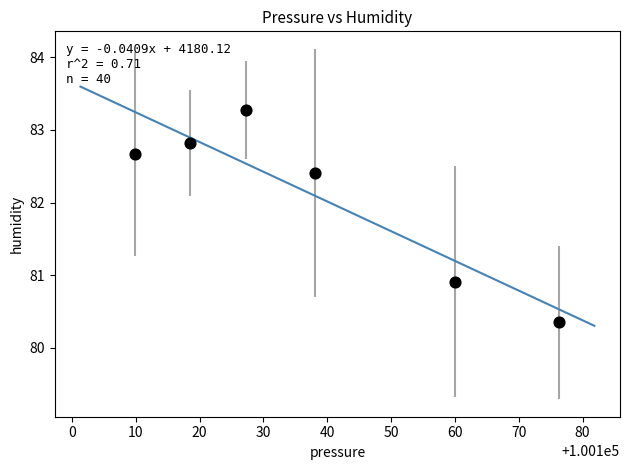

What Y value in the scatter plot is closest to 81?

80.9